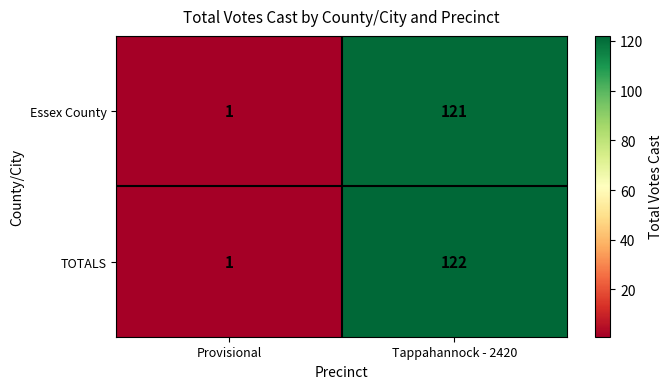

At how many categories does at least one series exceed 60?

1